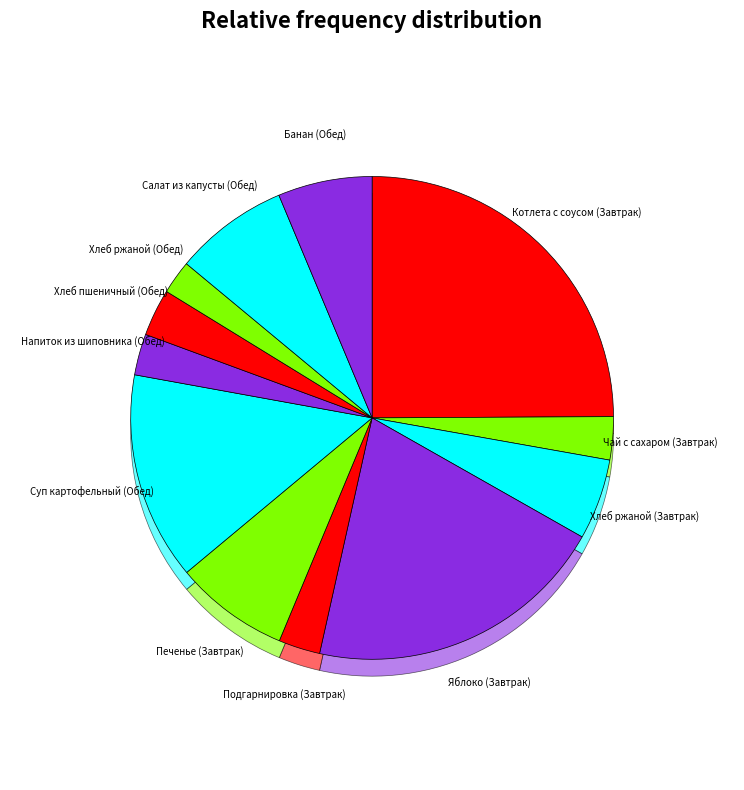

To the nearest percent, what percentage of the pie is Банан (Обед)?

6%